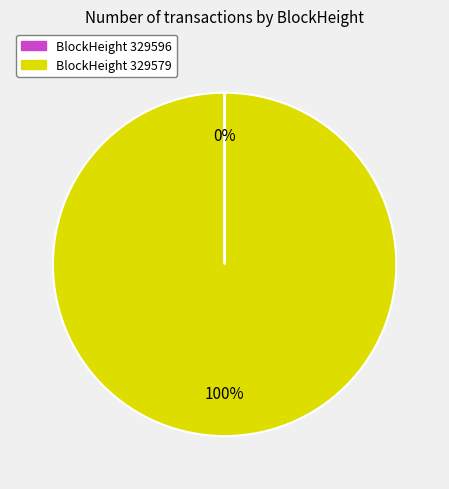

Is there a majority slice in this chart?

Yes